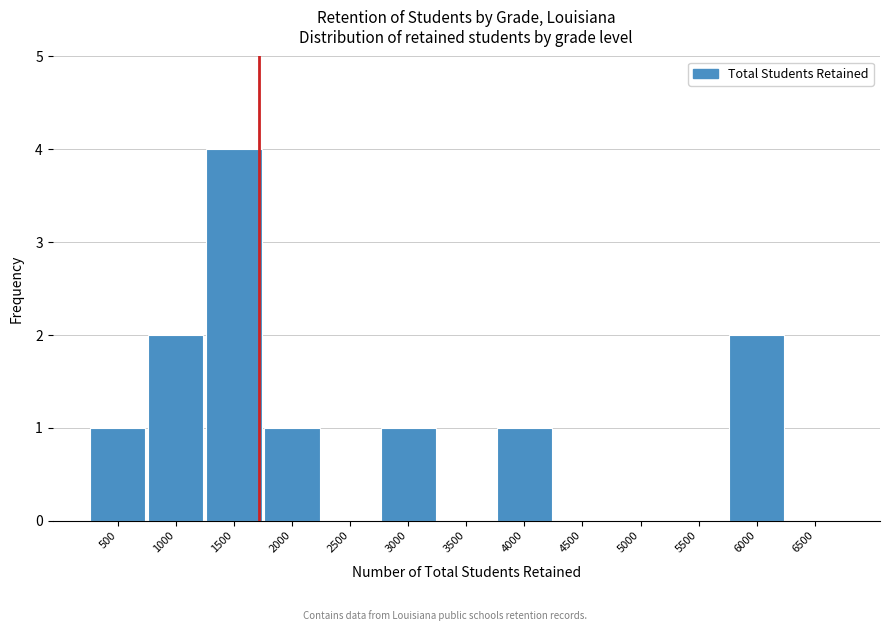

Reading left to right, extract all data points from this chart.

500=1	1000=2	1500=4	2000=1	2500=0	3000=1	3500=0	4000=1	4500=0	5000=0	5500=0	6000=2	6500=0